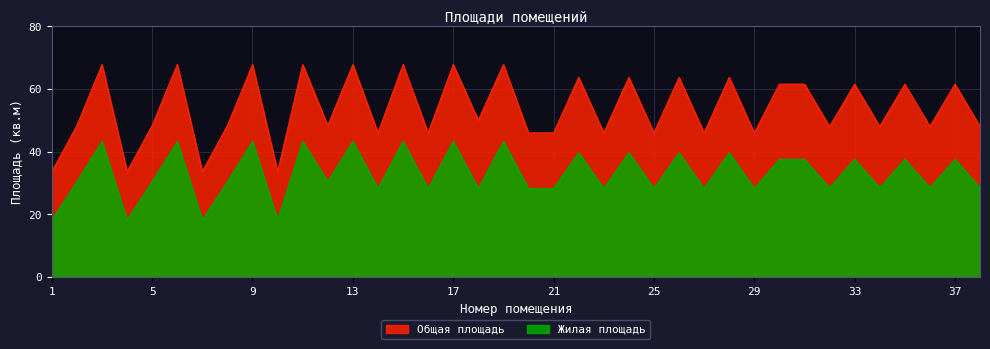

List the series in order of their overall mean, lowest first.

Жилая площадь, Общая площадь